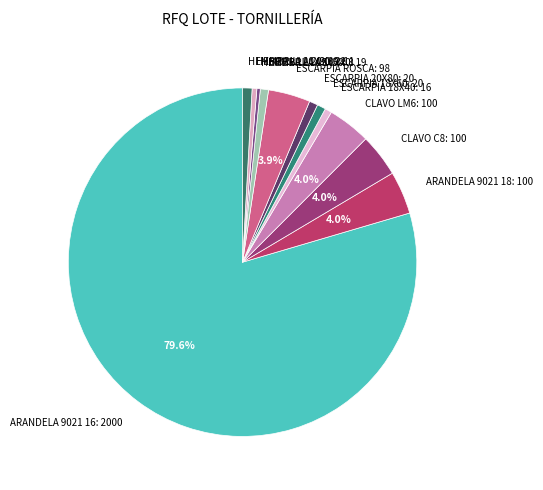

Is HEMBRILLA 18X40: 19 the majority of the pie?

No